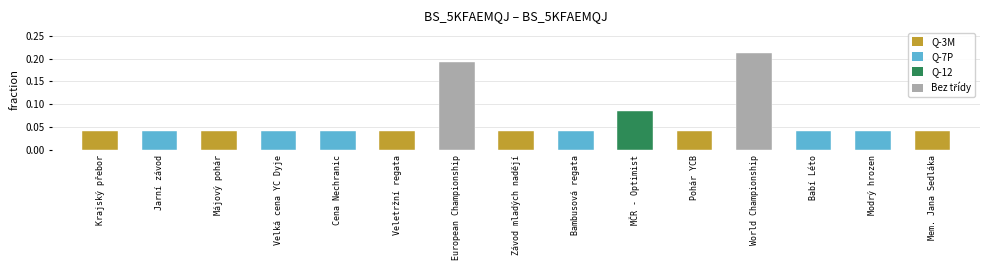

Are the bars grouped side by side (vs. stacked)?

No